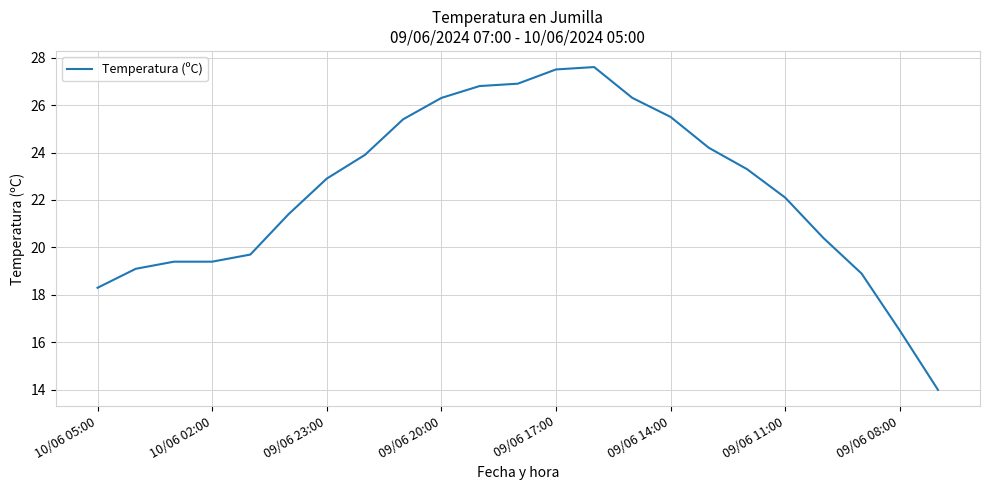

What is the greatest value displayed?

27.6